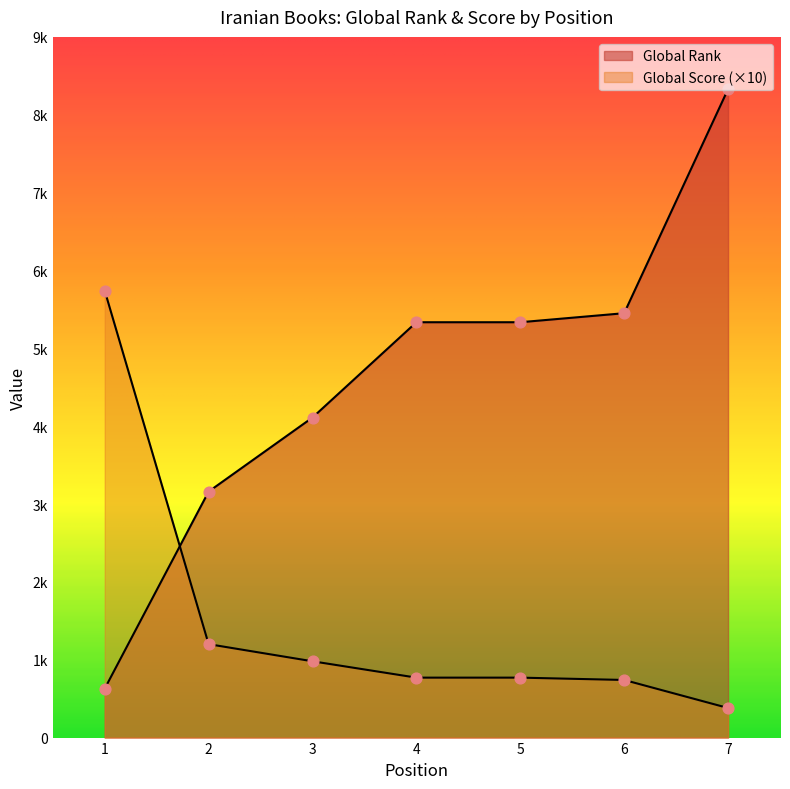

Which series has the largest Y range (max minus min)?

Global Rank